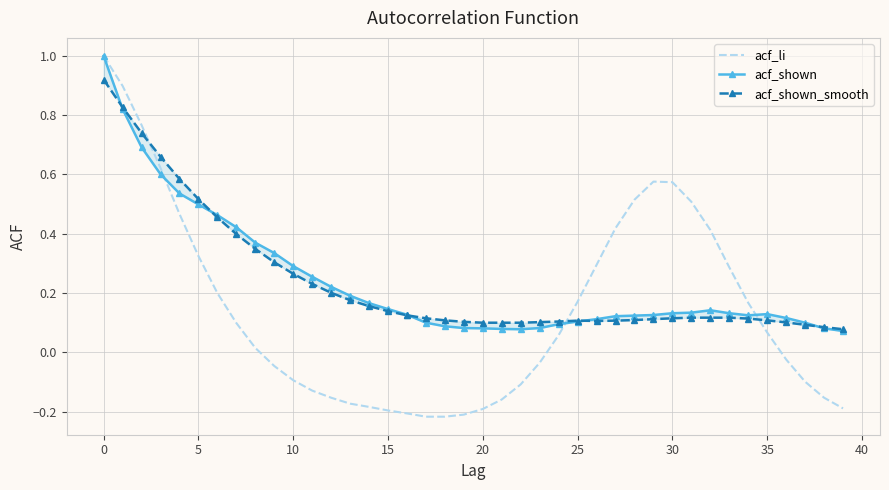

Which series ends up on top after the final intersection of acf_shown_smooth and acf_shown?

acf_shown_smooth